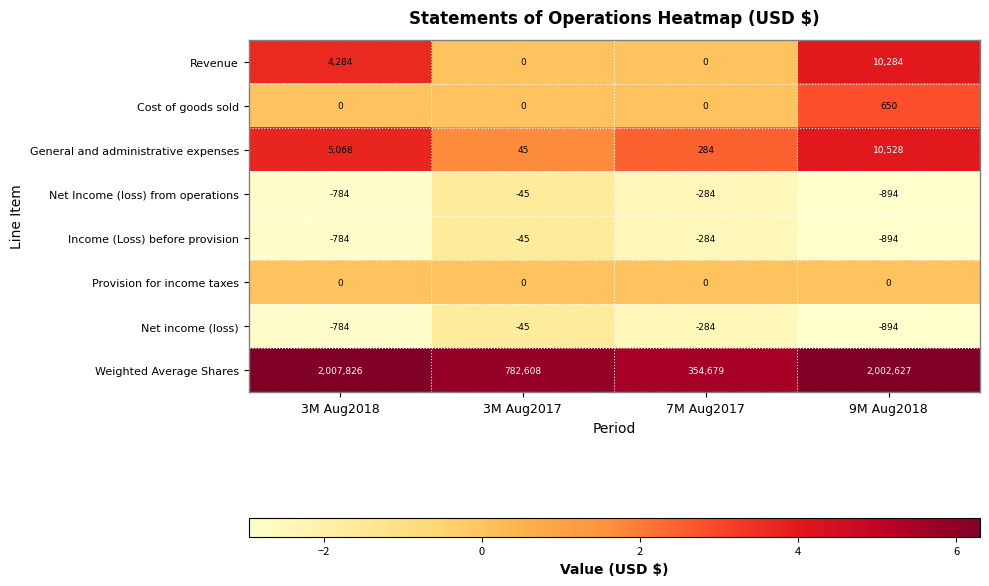

Between 3M Aug2018 and 9M Aug2018, which series saw the biggest shift?

Revenue